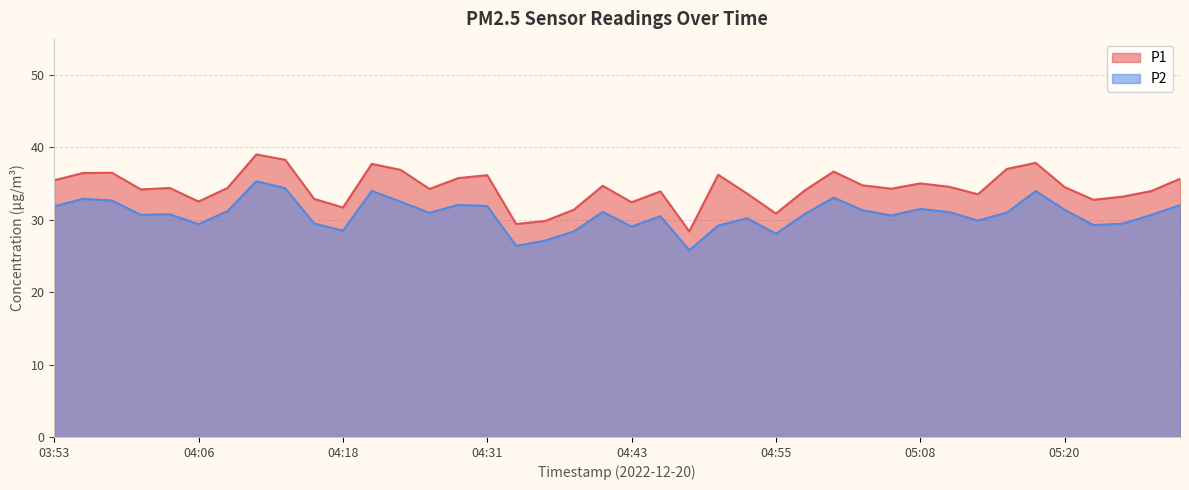

What is the difference between the maximum and minimum values in the P1 series?

10.6